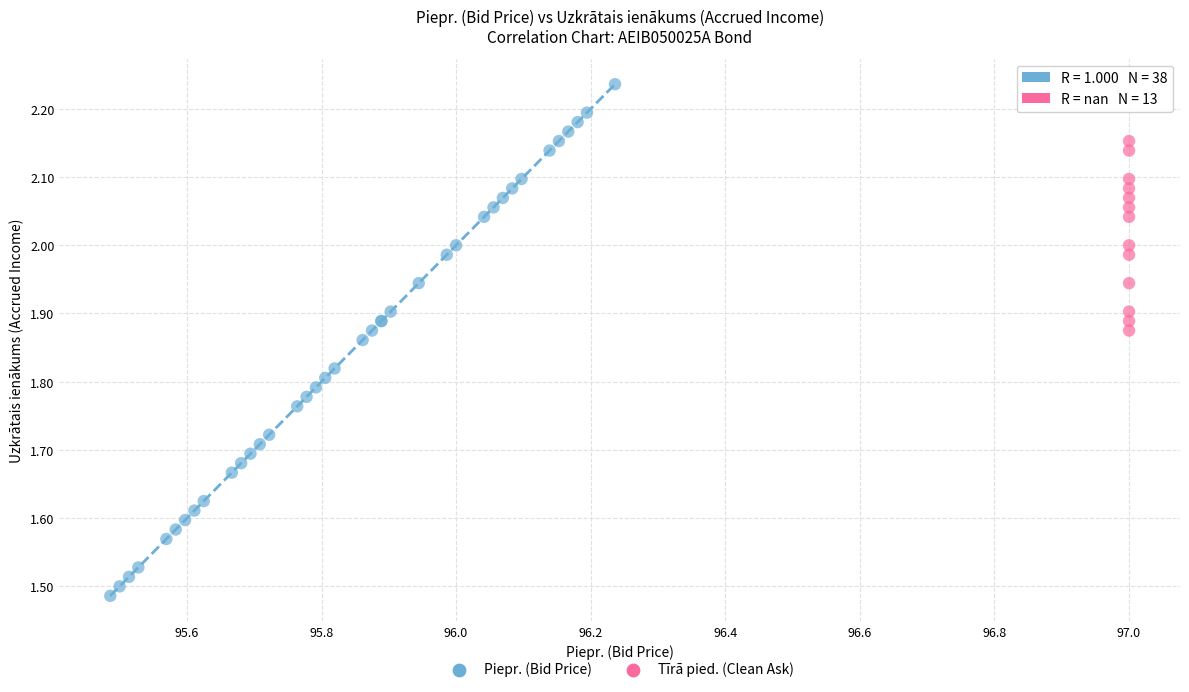

Which series reaches the minimum Y coordinate?

Piepr. (Bid Price)